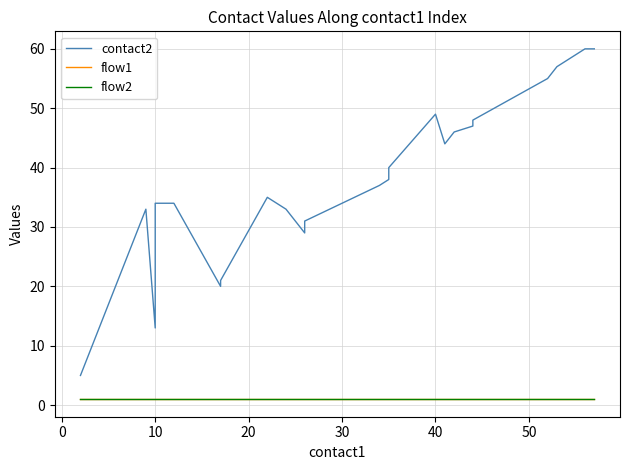

True or false: flow2 has more than 0 points higher than both neighbors.

False